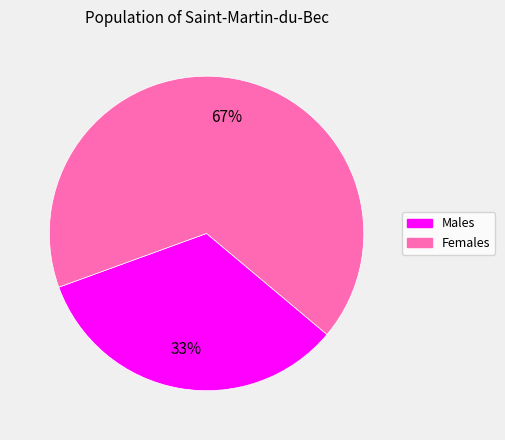

Count the number of slices in the pie.

2